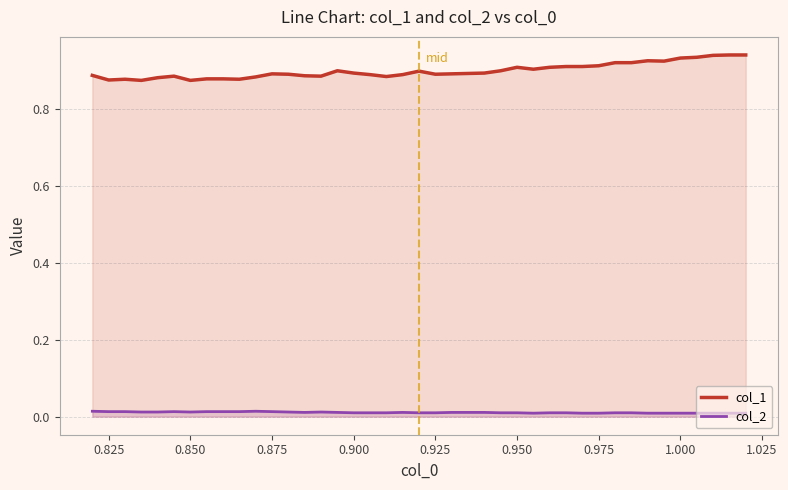

Which series changed the most between 0.875 and 1.000?

col_1